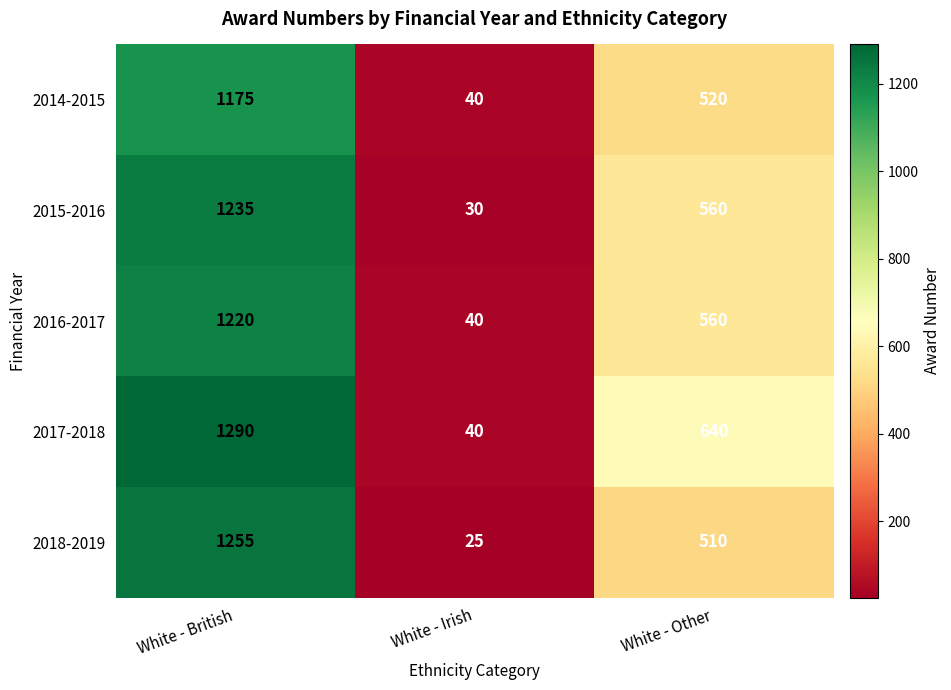

At which label does 2016-2017 first exceed 560?

White - British